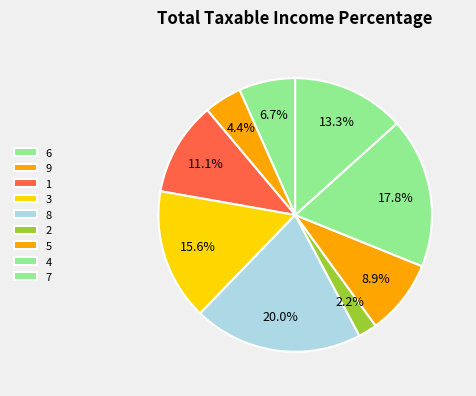

To the nearest percent, what portion does 1 represent?

11%